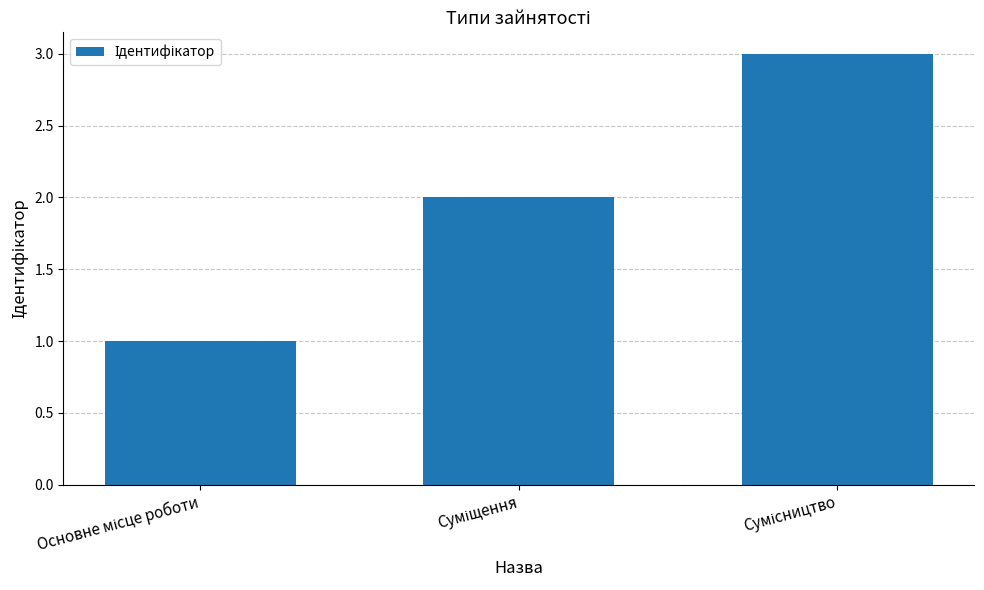

Reading left to right, what are all the values shown in this chart?

1	2	3